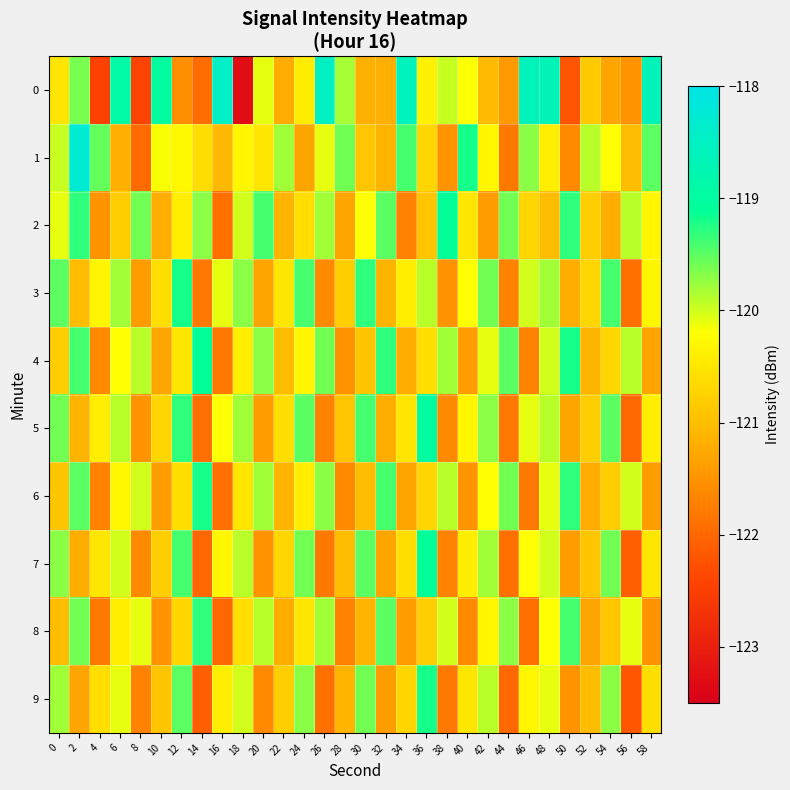

What is the smallest value displayed?

-123.3